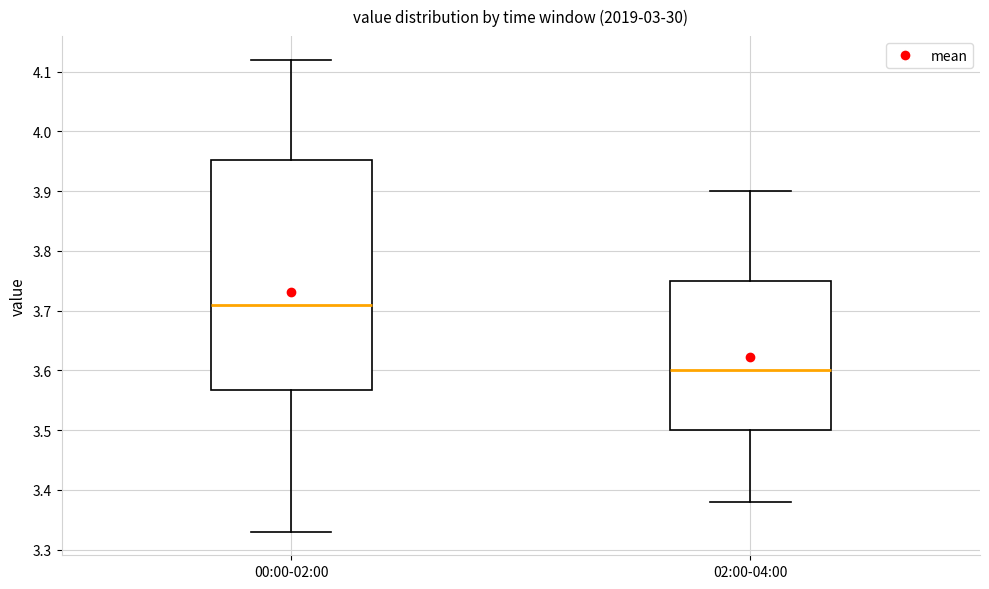

Which box has the highest median line?

00:00-02:00